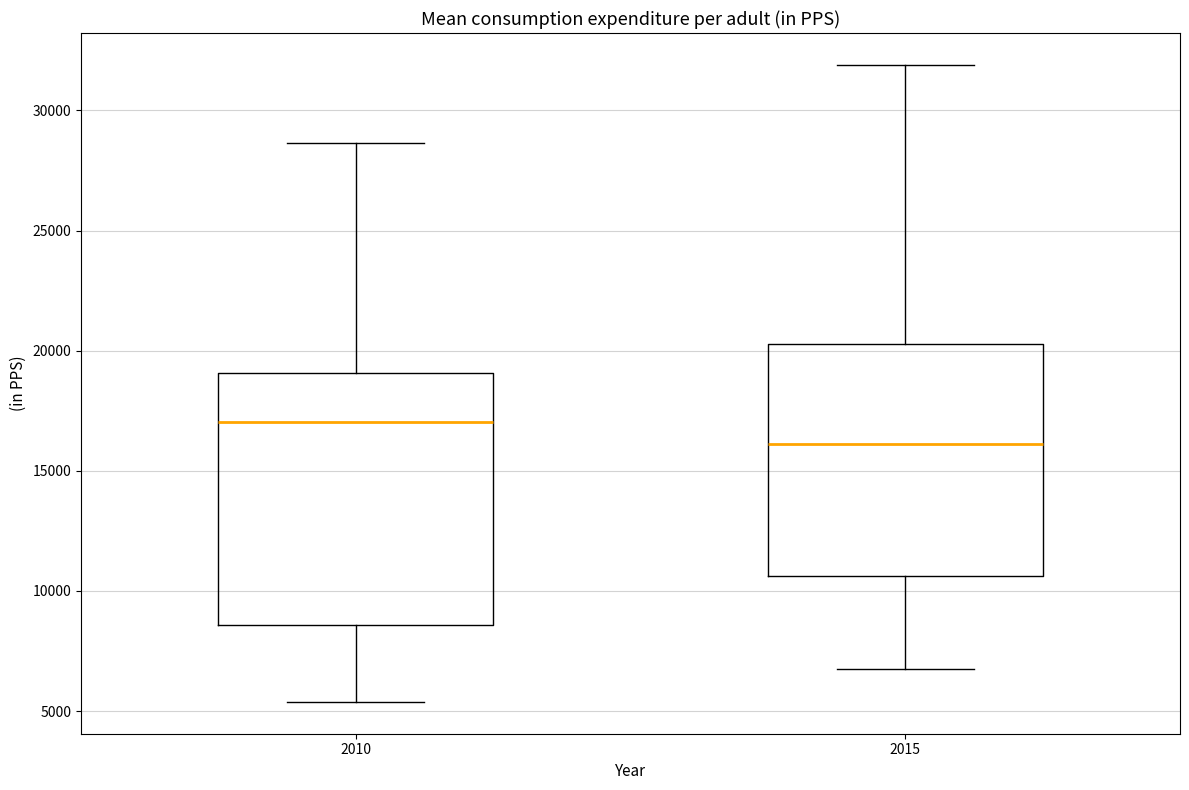

Reading left to right, read every box against the y-axis: the position of its median line, the range the box covers, and the ends of its whiskers. The values are not printed on the chart, so give them approximately, as read against the axis.

2010: median 17000, box 8500 to 19000, whiskers 5500 to 28500
2015: median 16000, box 10500 to 20500, whiskers 7000 to 32000